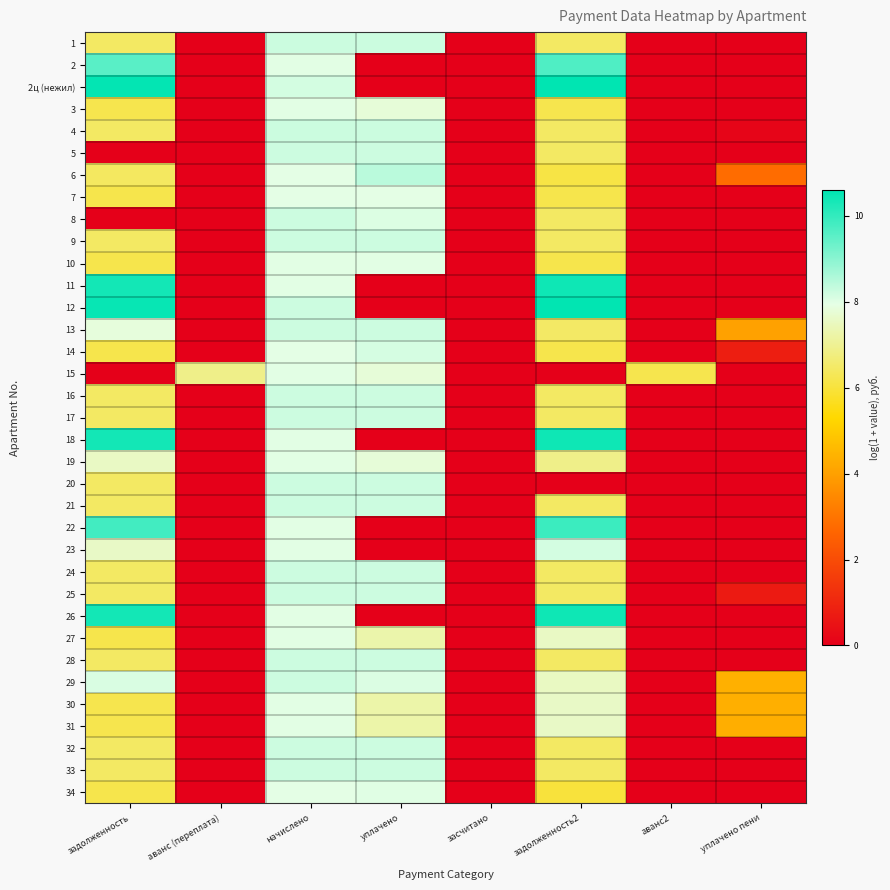

List the series in order of their peak value, highest first.

2ц (нежил), 12, 18, 11, 26, 22, 2, 6, 1, 4, 28, 29, 33, 21, 25, 16, 20, 24, 32, 5, 9, 13, 17, 8, 23, 14, 34, 30, 31, 3, 15, 10, 19, 27, 7